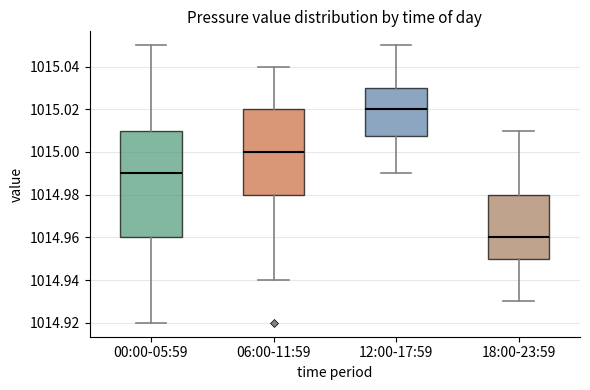

Where does the lower whisker of the box for 18:00-23:59 end on the y-axis? The values are not printed on the chart, so give them approximately, as read against the axis.

1014.930